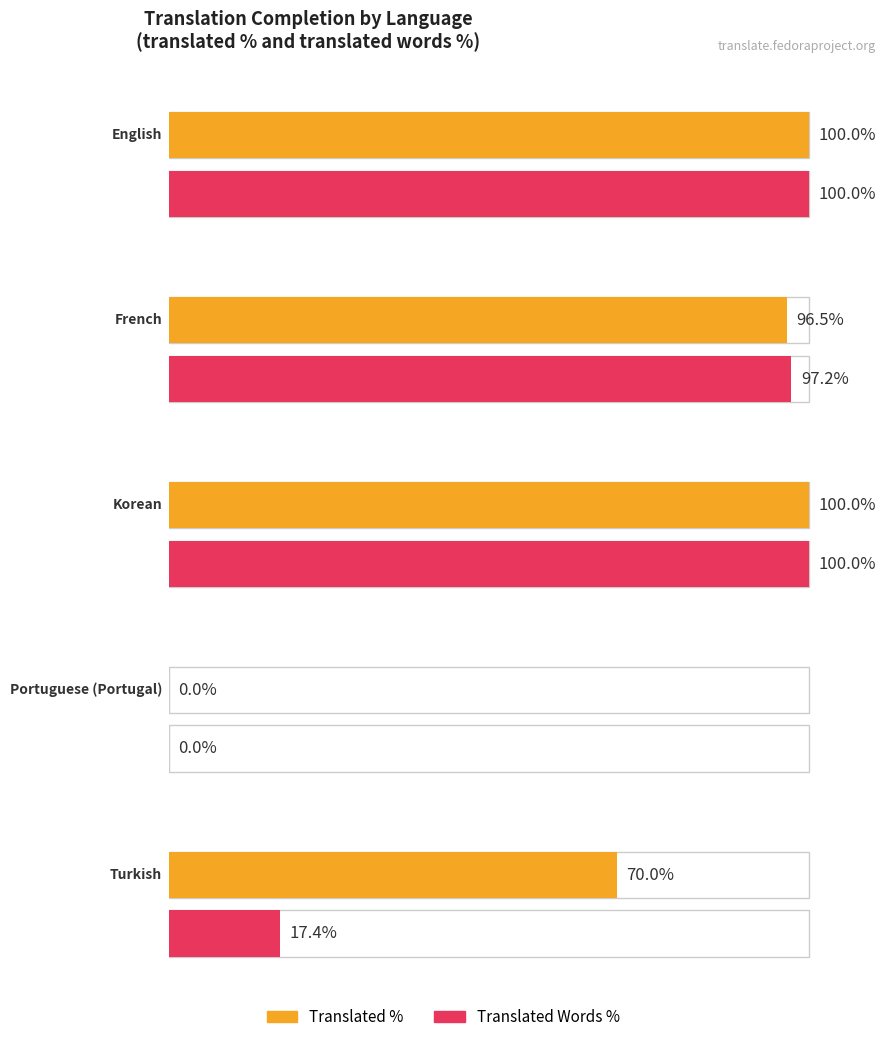

At which label does translated_percent first exceed 96?

English